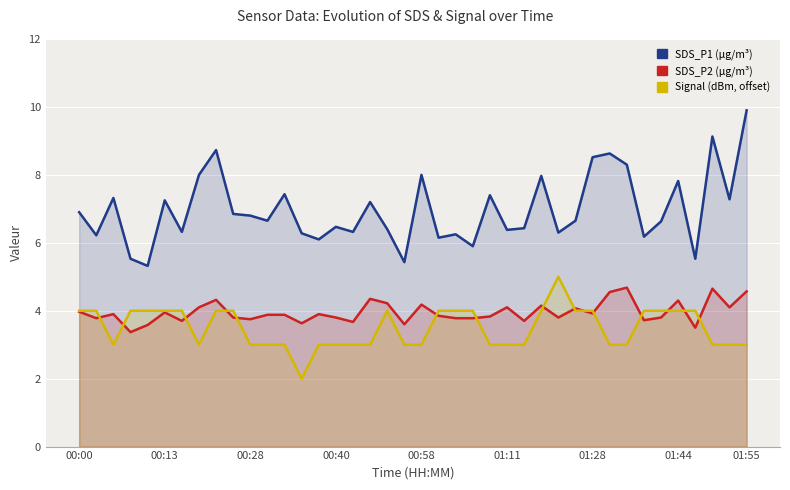

What is the difference between the second highest and second lowest values in the SDS_P1 series?

3.7